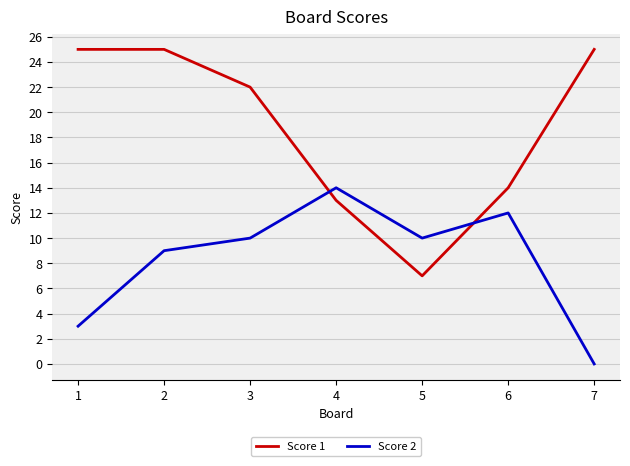

At which category does Score 2 reach its first local peak?

4